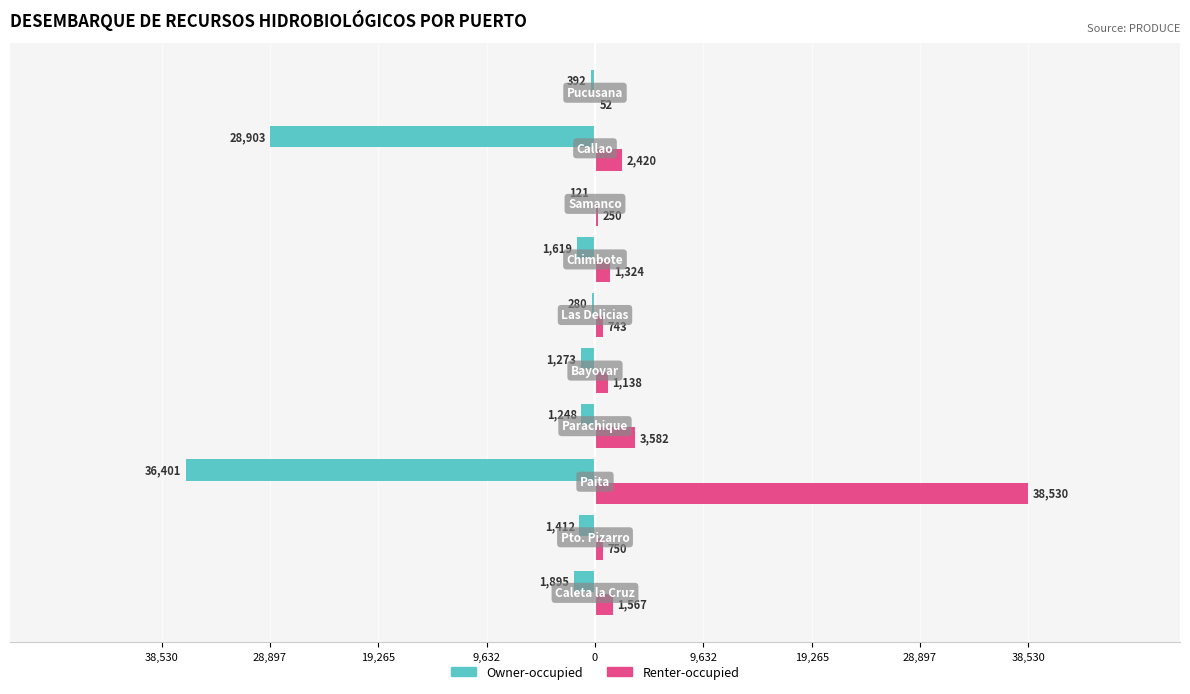

What are all the series names shown in the legend?

Owner-occupied, Renter-occupied